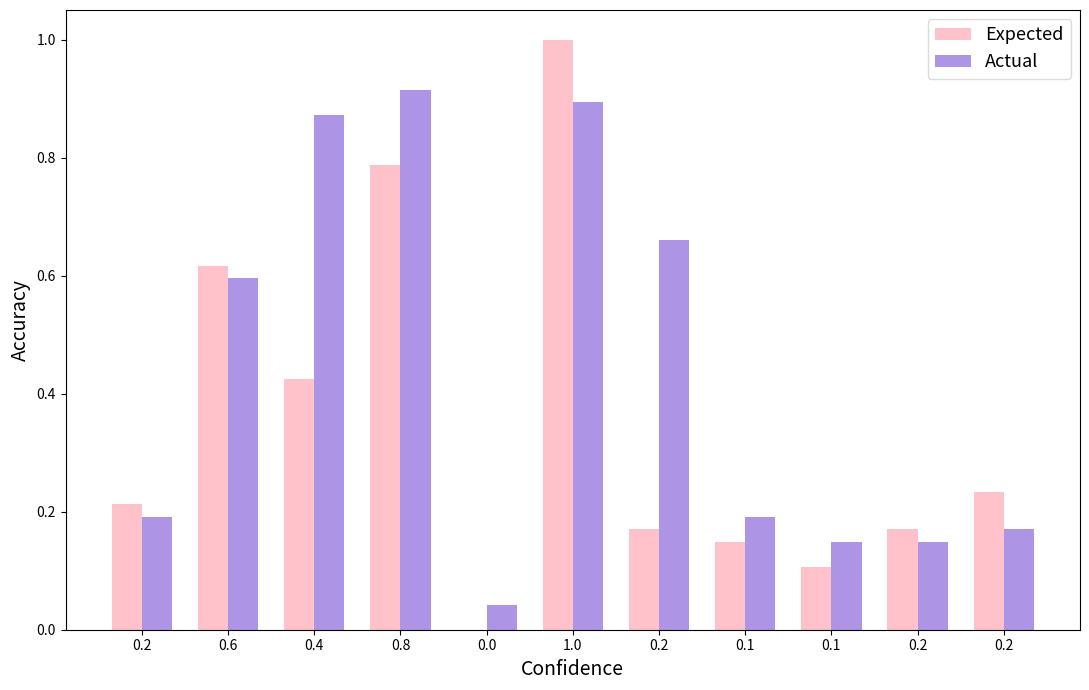

What is the highest value of the Actual series?

0.9